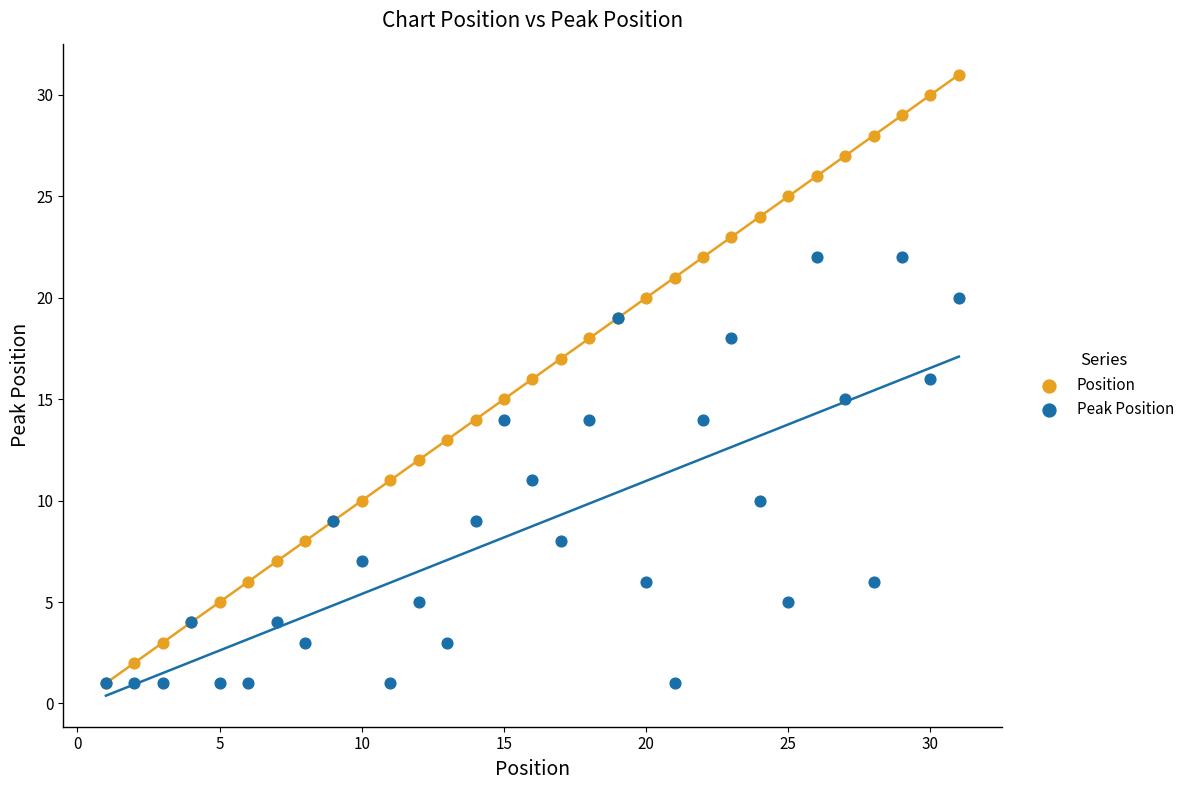

What are all the series names shown in the legend?

Position, Peak Position